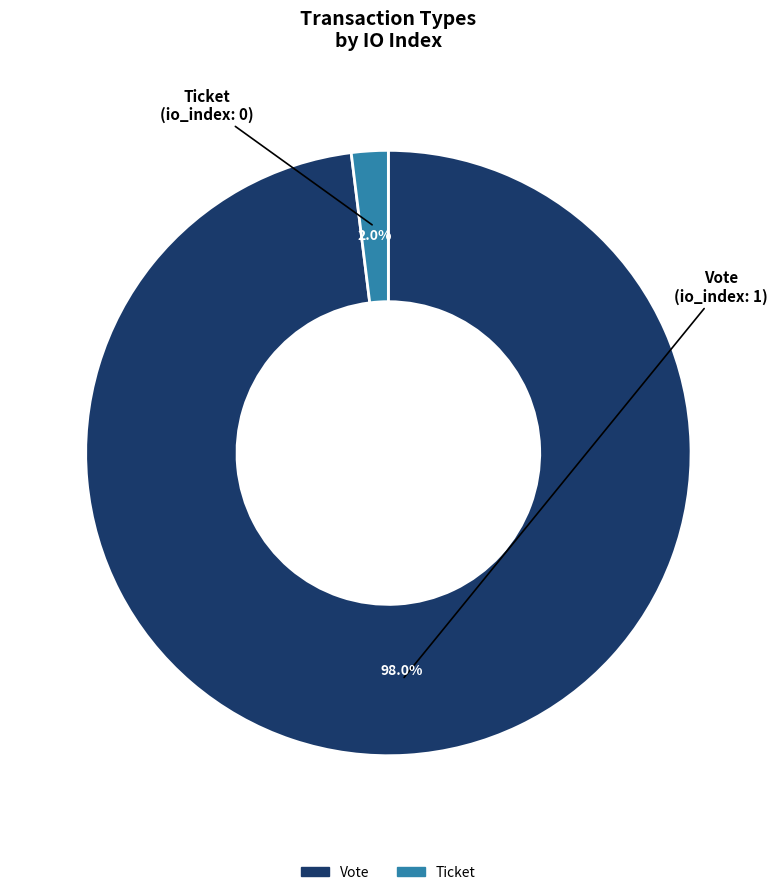

Does any single category account for the majority?

Yes